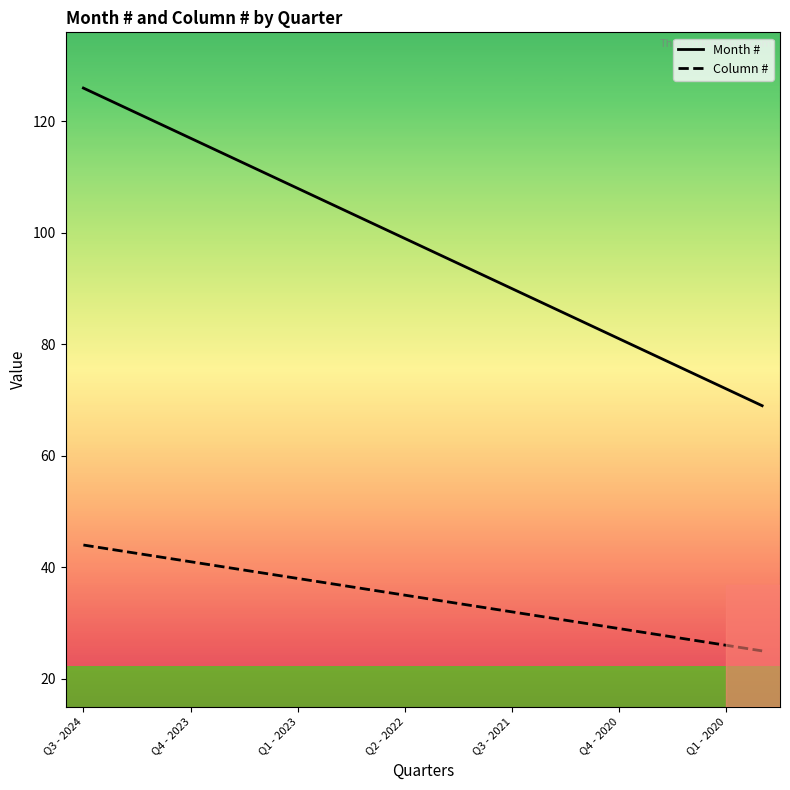

What are all the series names shown in the legend?

Month #, Column #